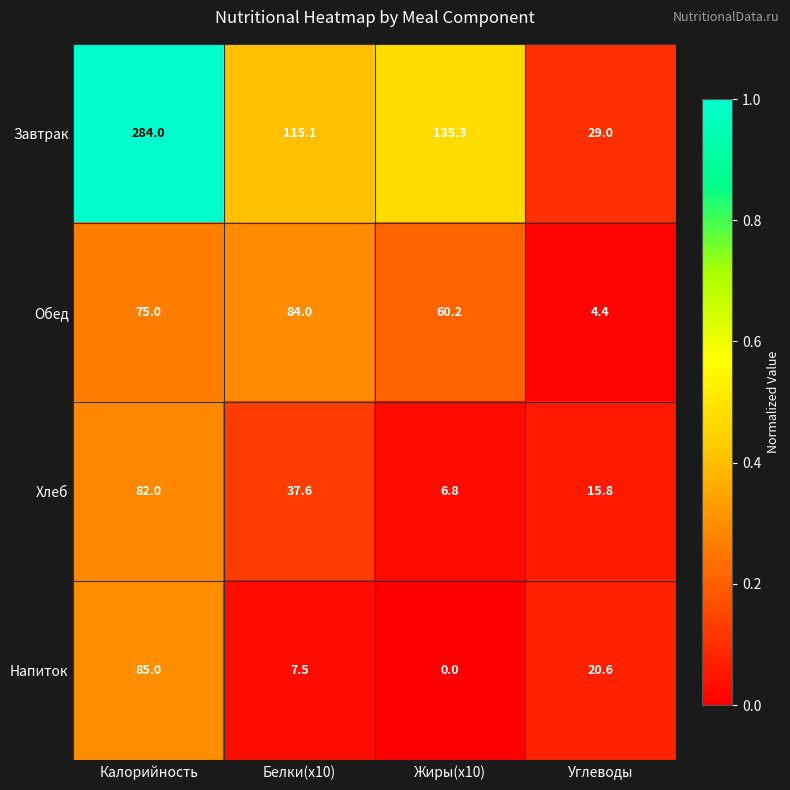

Reading left to right, transcribe all the data shown in this chart.

Завтрак: 284.0	115.1	135.3	29.0
Обед: 75.0	84.0	60.2	4.4
Хлеб: 82.0	37.6	6.8	15.8
Напиток: 85.0	7.5	0.0	20.6